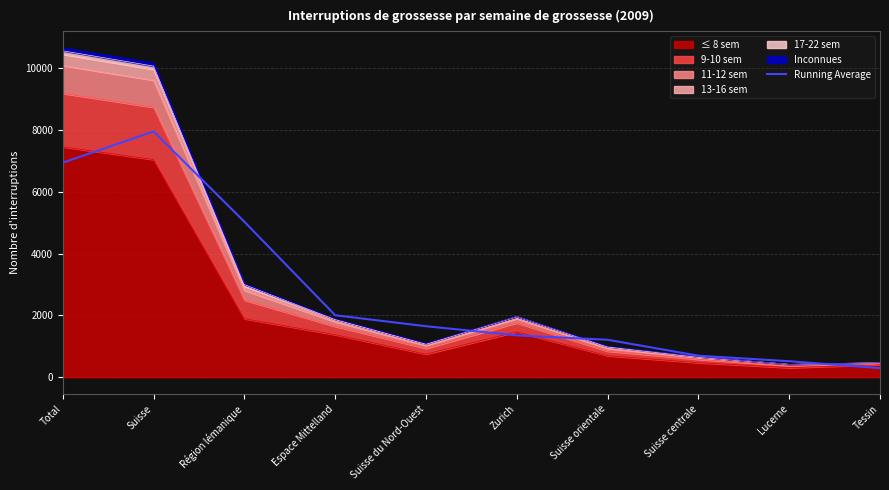

What is the sum of all values?

27638.3